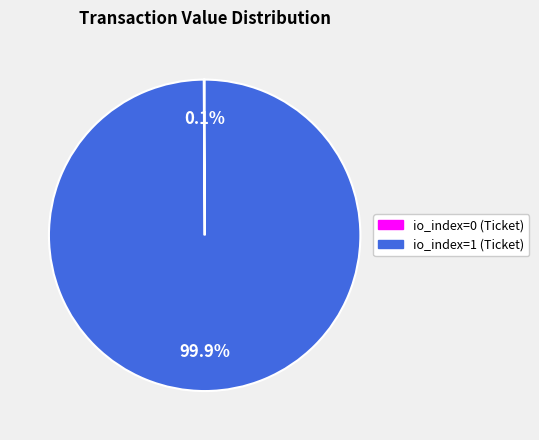

What portion of the pie excludes io_index=1 (Ticket)?

0.1%